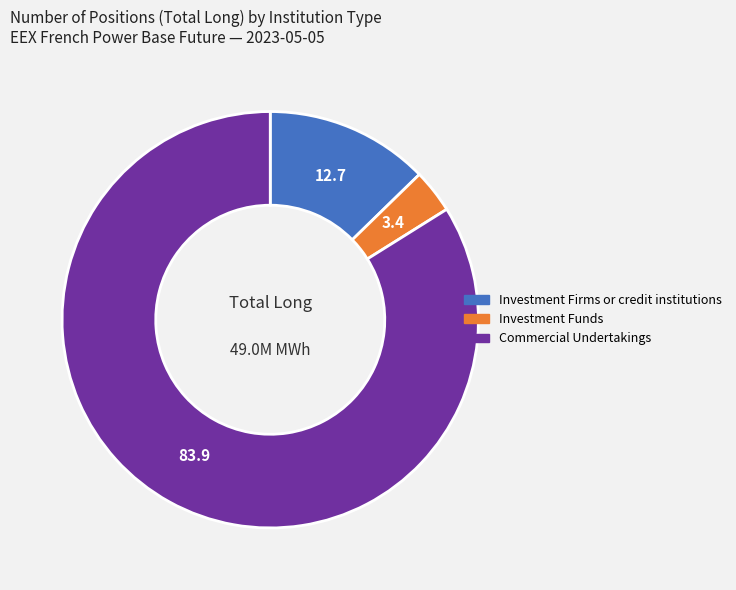

Is there a majority slice in this chart?

Yes